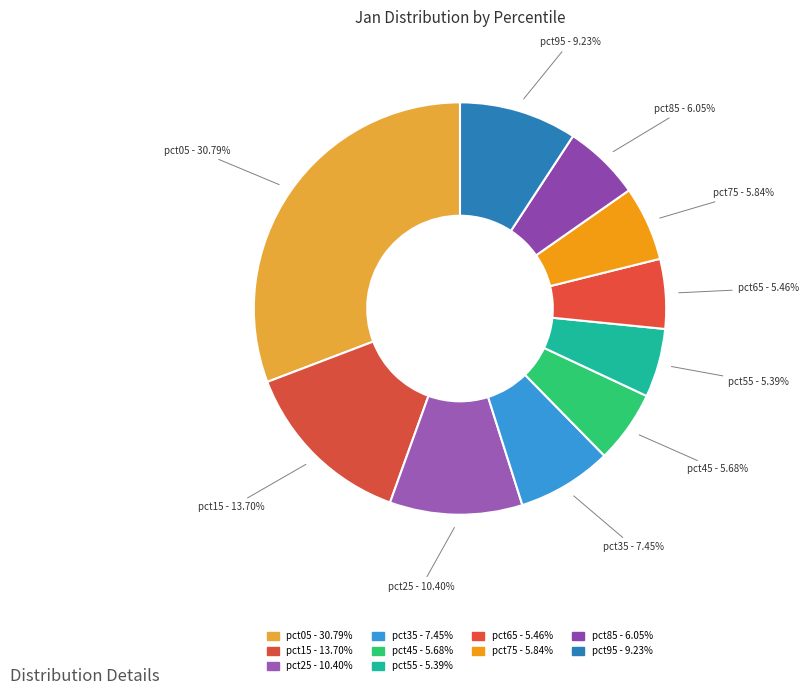

What is the ratio of the value at pct35 to the value at pct15?

0.5